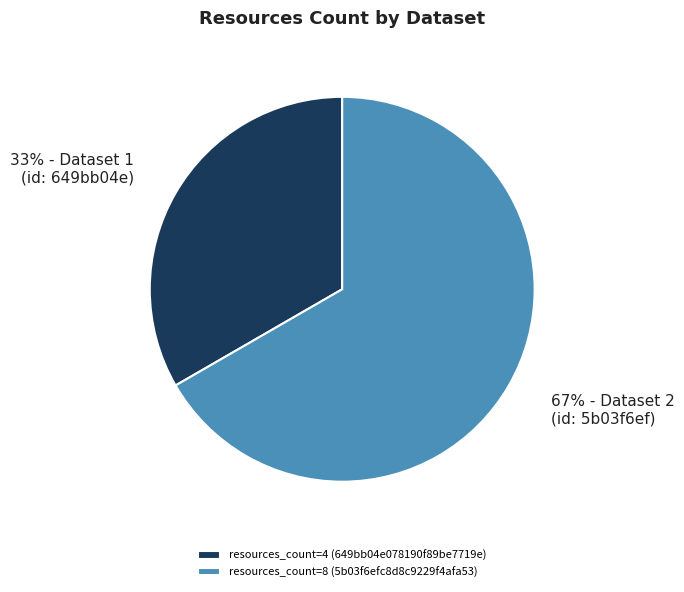

What is the largest slice in the pie chart?

resources_count=8 (5b03f6efc8d8c9229f4afa53)